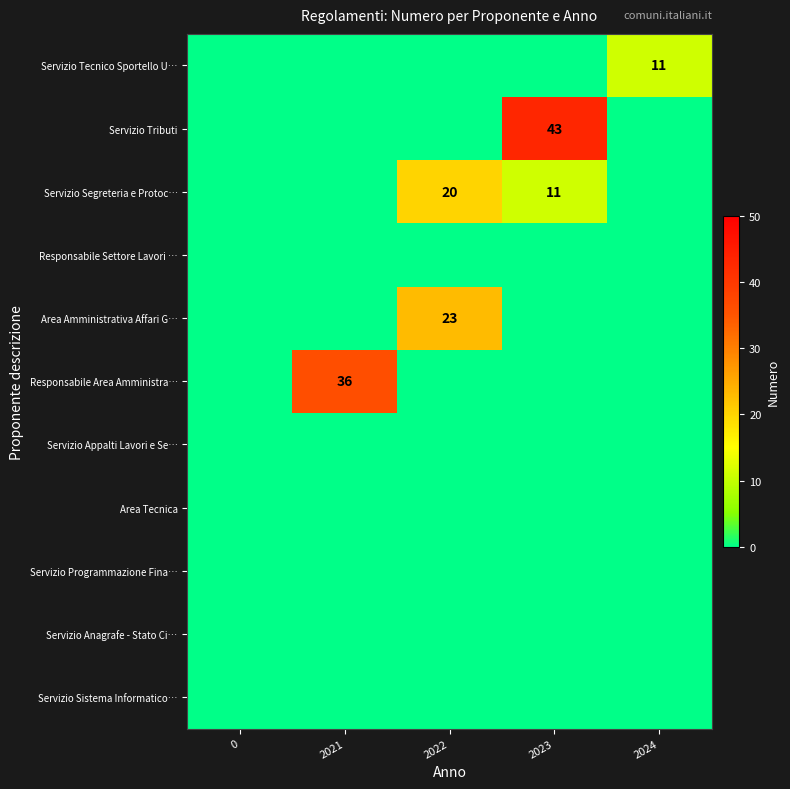

The value of Responsabile Area Amministra… at 2021 is 64. True or false?

False